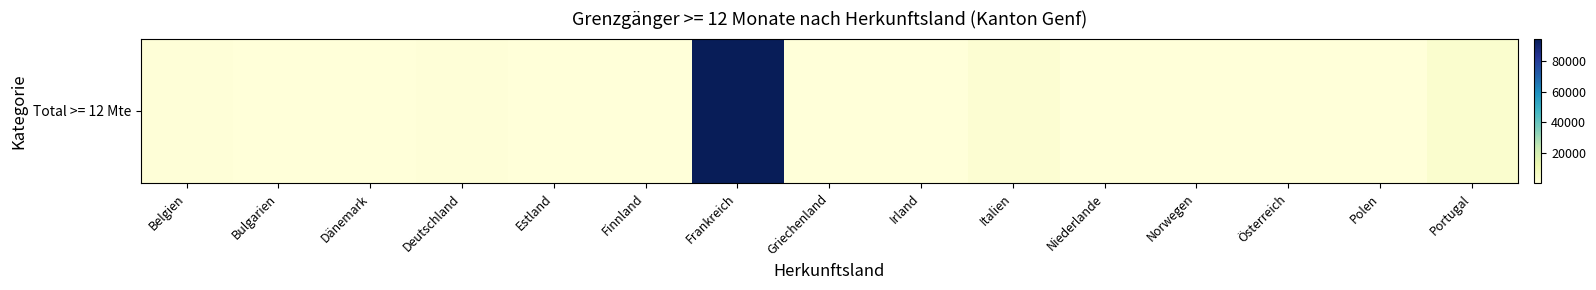

Reading right to left, extract all data points from this chart.

Portugal=3112	Polen=345	Österreich=62	Norwegen=23	Niederlande=271	Italien=2064	Irland=129	Griechenland=106	Frankreich=94984	Finnland=41	Estland=17	Deutschland=589	Dänemark=36	Bulgarien=67	Belgien=614